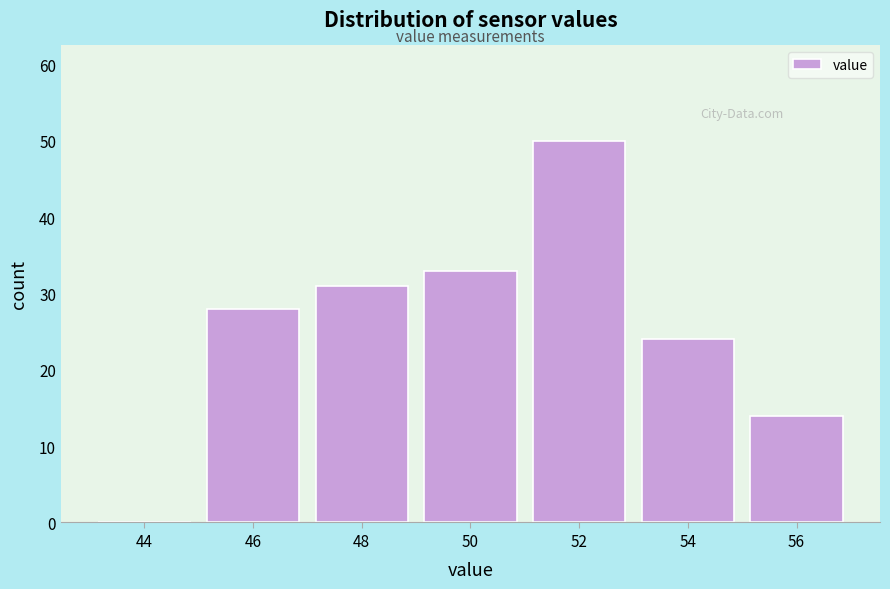

Reading left to right, list all the values displayed in this chart.

44=0	46=28	48=31	50=33	52=50	54=24	56=14